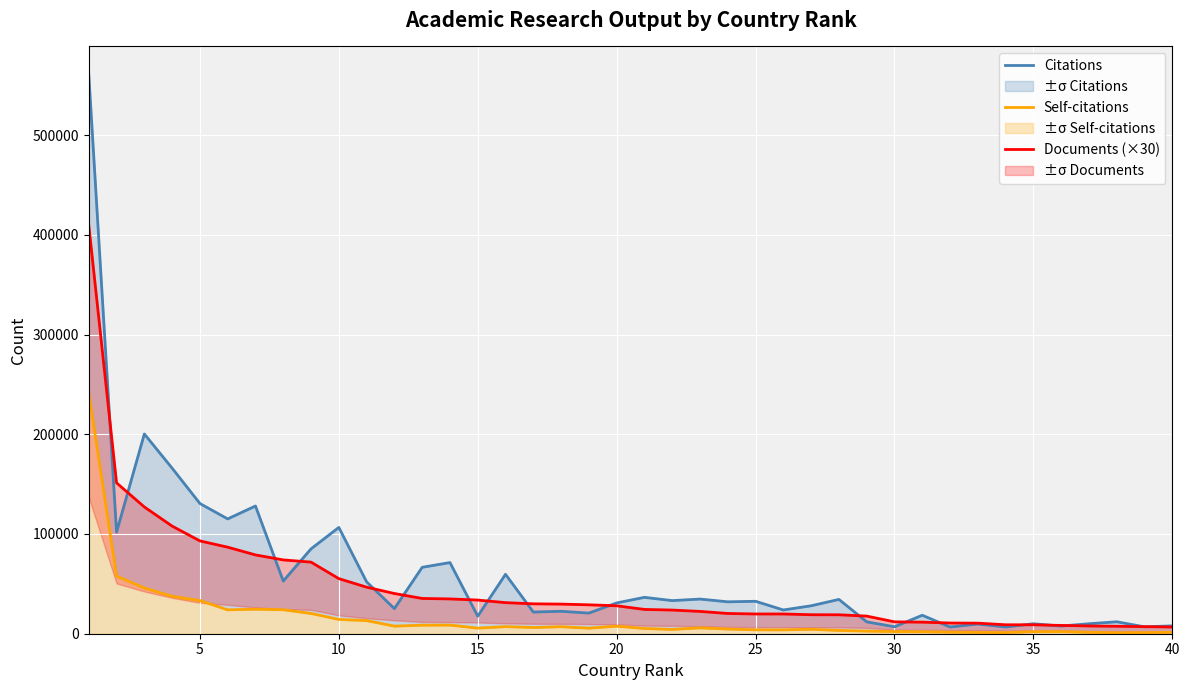

List the series in order of their peak value, lowest first.

Self-citations, Documents (×30), Citations